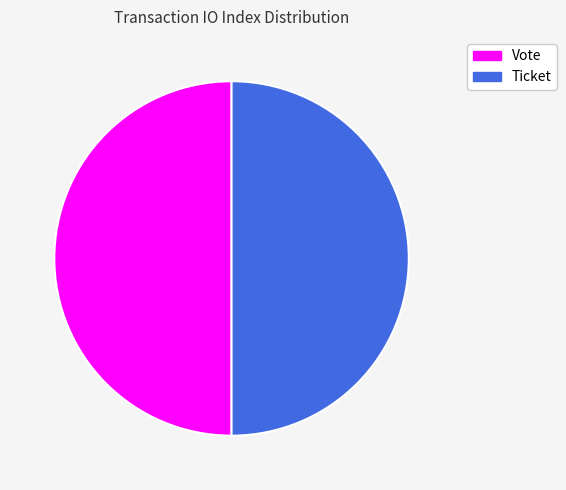

Combined, do Vote and Ticket account for over 50%?

Yes